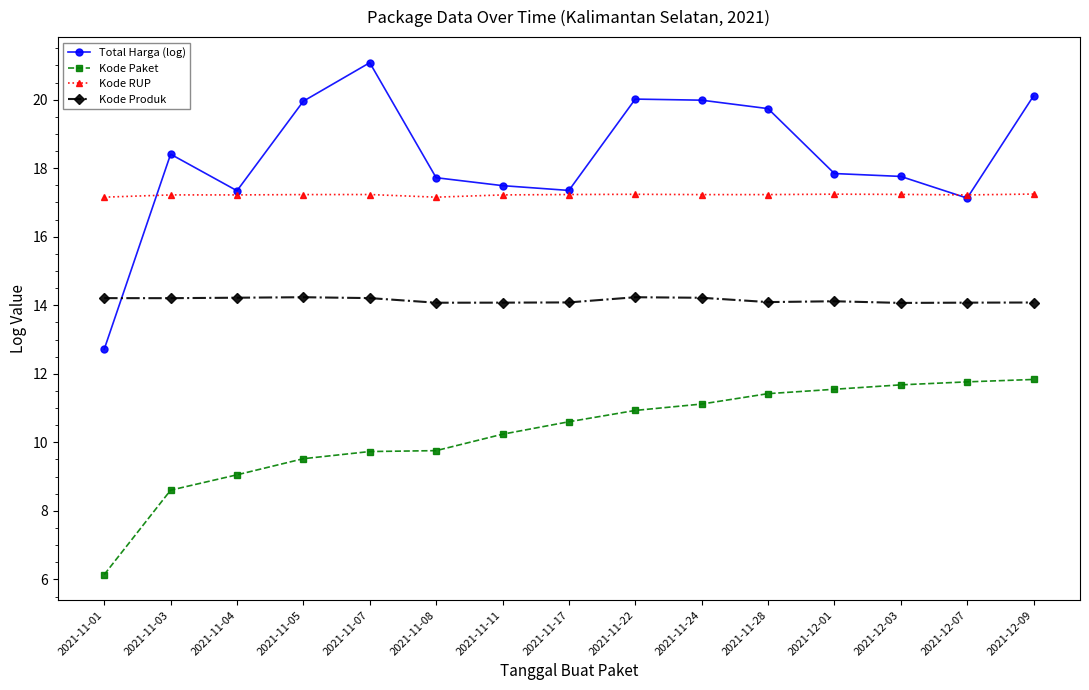

What value does the Total Harga (log) series have at 2021-11-04?

17.3